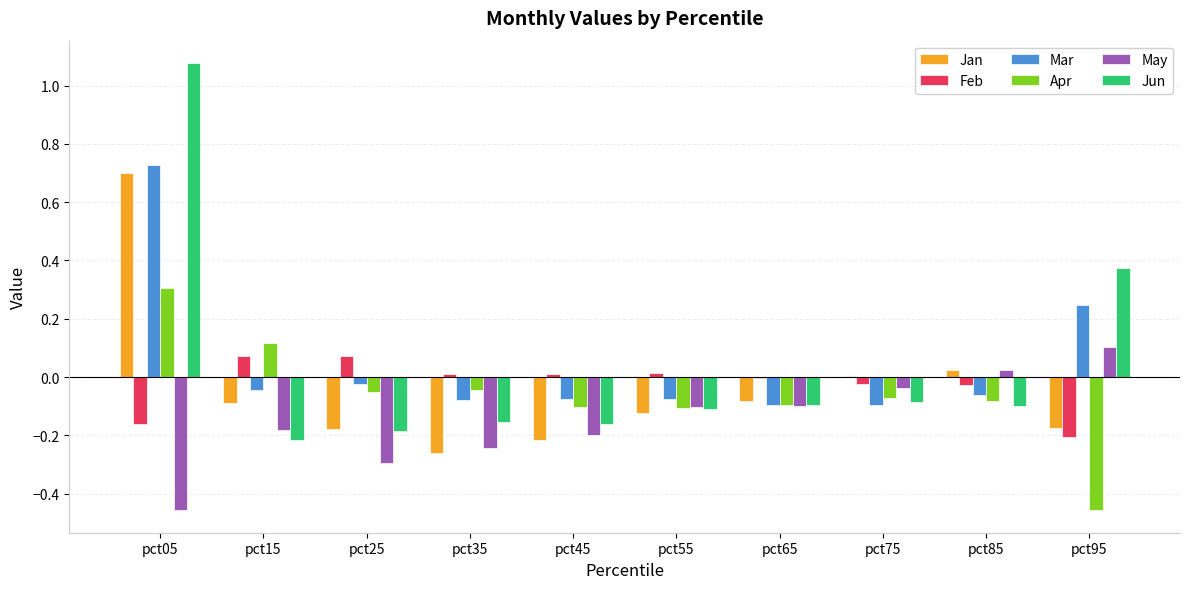

Is it true that Feb equals 0.0 at pct35?

True